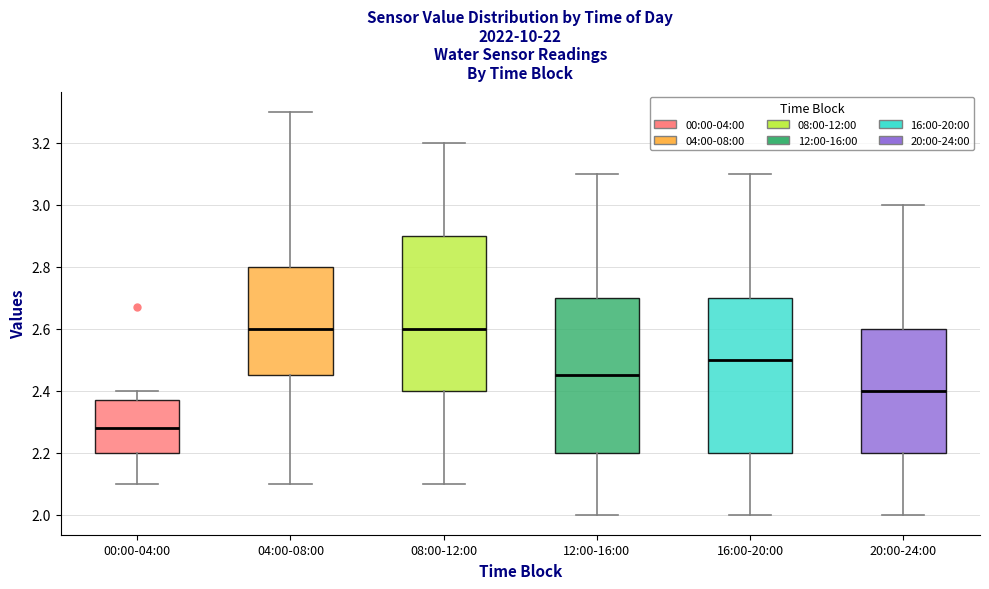

Where does the upper whisker of the box for 16:00-20:00 end on the y-axis? The values are not printed on the chart, so give them approximately, as read against the axis.

3.10